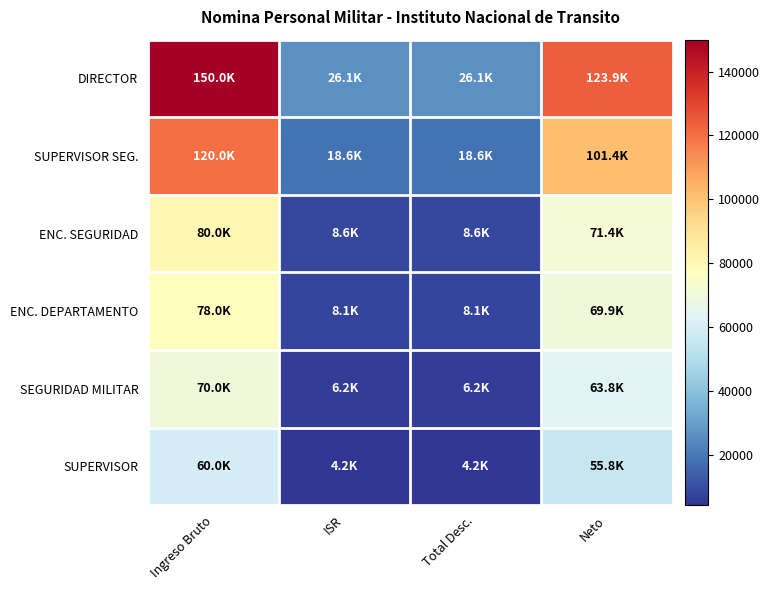

Reading left to right, what are all the values shown in this chart?

DIRECTOR: Ingreso Bruto=150000.0	ISR=26082.9	Total Desc.=26082.9	Neto=123917.1
SUPERVISOR SEG.: Ingreso Bruto=120000.0	ISR=18582.9	Total Desc.=18582.9	Neto=101417.1
ENC. SEGURIDAD: Ingreso Bruto=80000.0	ISR=8582.9	Total Desc.=8582.9	Neto=71417.1
ENC. DEPARTAMENTO: Ingreso Bruto=78000.0	ISR=8082.9	Total Desc.=8082.9	Neto=69917.1
SEGURIDAD MILITAR: Ingreso Bruto=70000.0	ISR=6195.9	Total Desc.=6195.9	Neto=63804.1
SUPERVISOR: Ingreso Bruto=60000.0	ISR=4195.9	Total Desc.=4195.9	Neto=55804.1